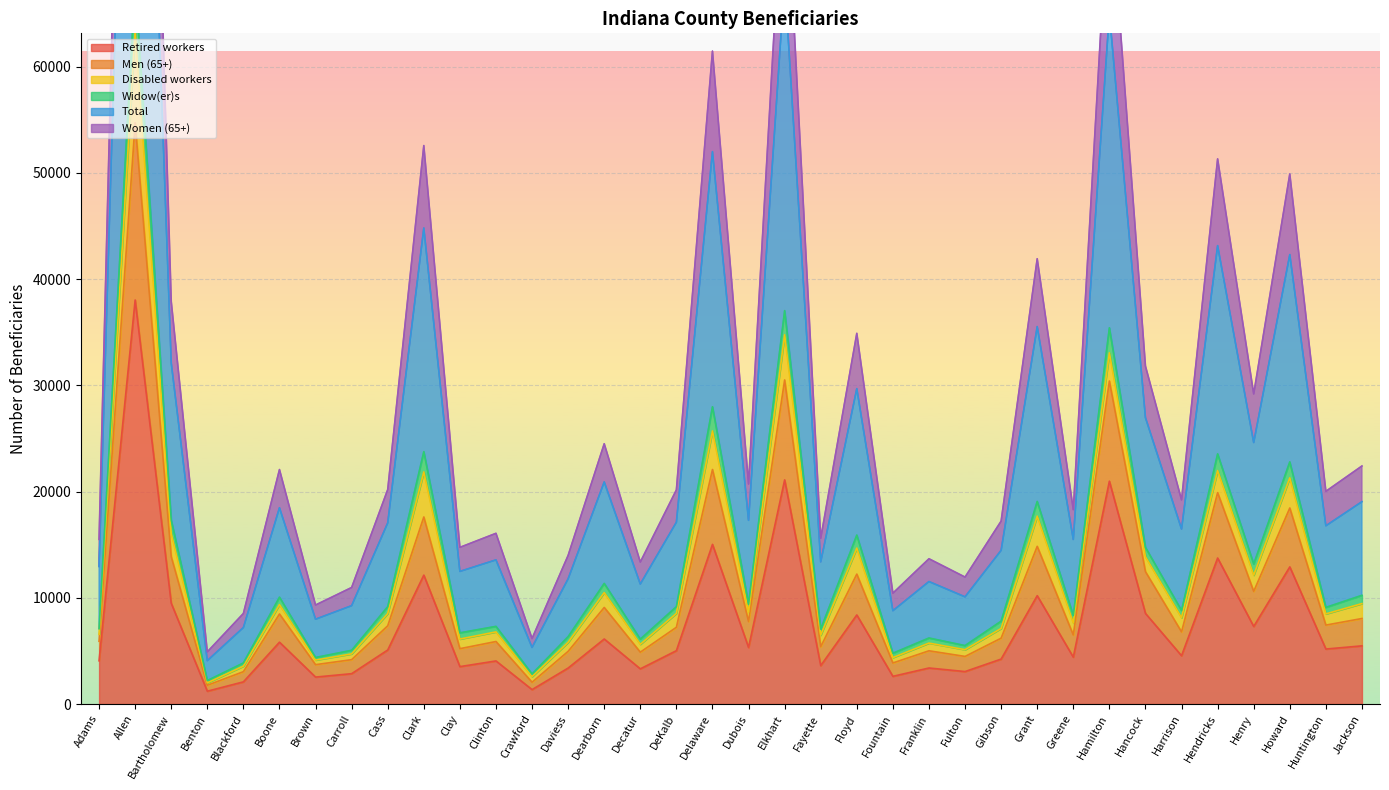

What position from the right is Fountain?

14